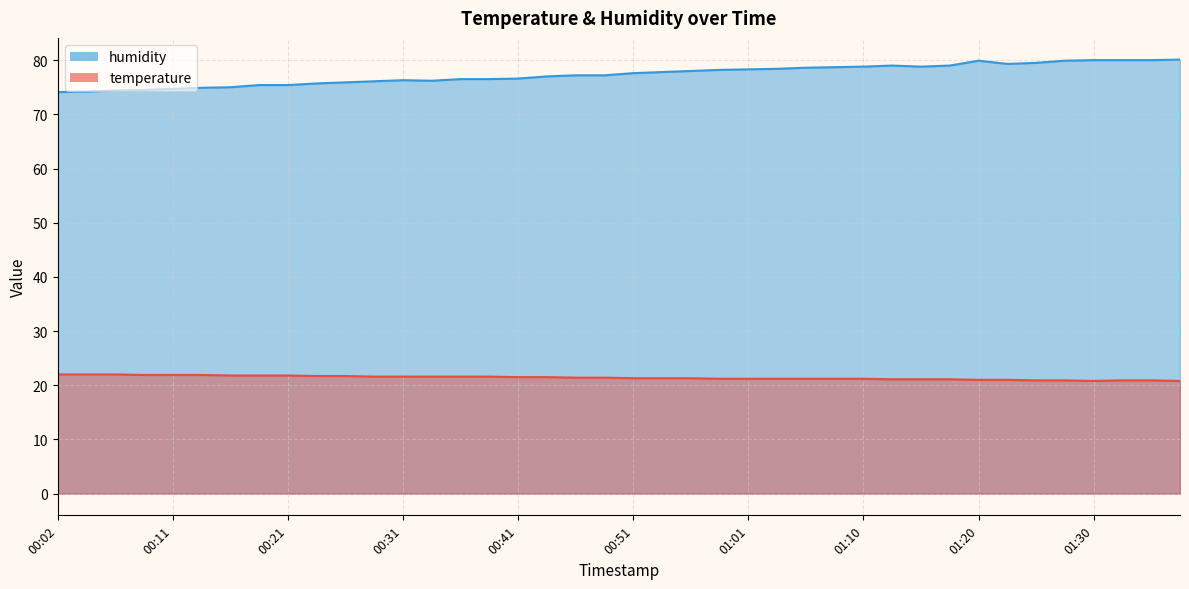

What position from the left is 00:53?

22